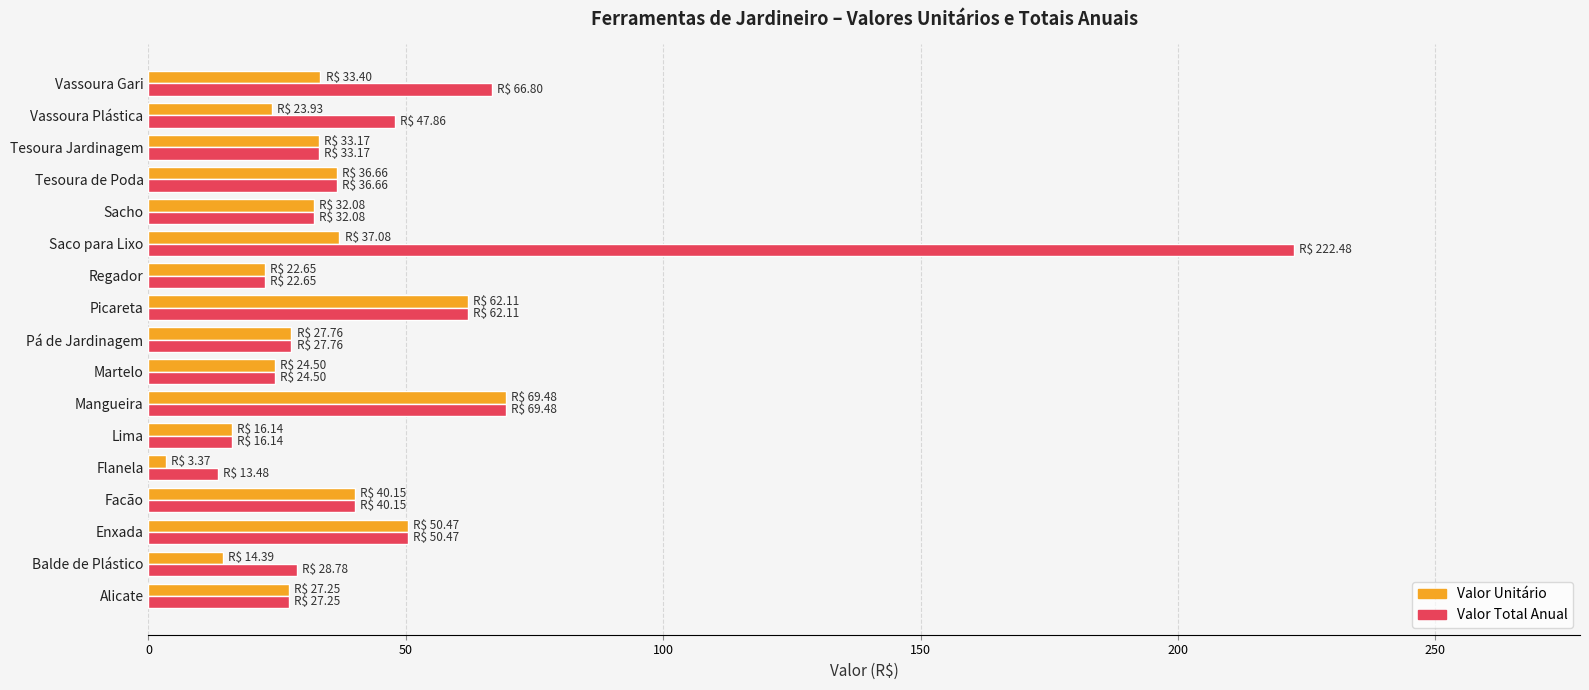

Is the value of Valor Unitário at Flanela greater than the value of Valor Total Anual at Picareta?

No